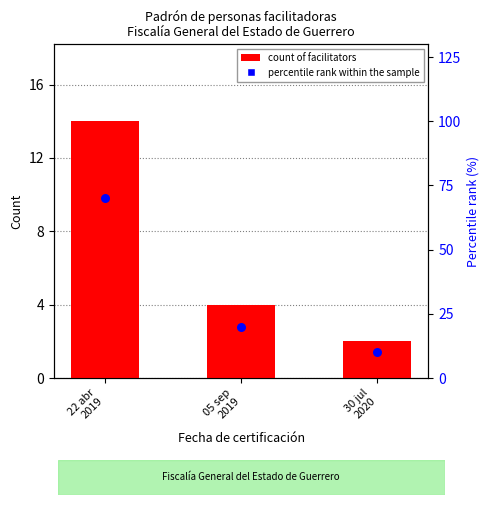

What is the total value across all series at 22 abr
2019?

84